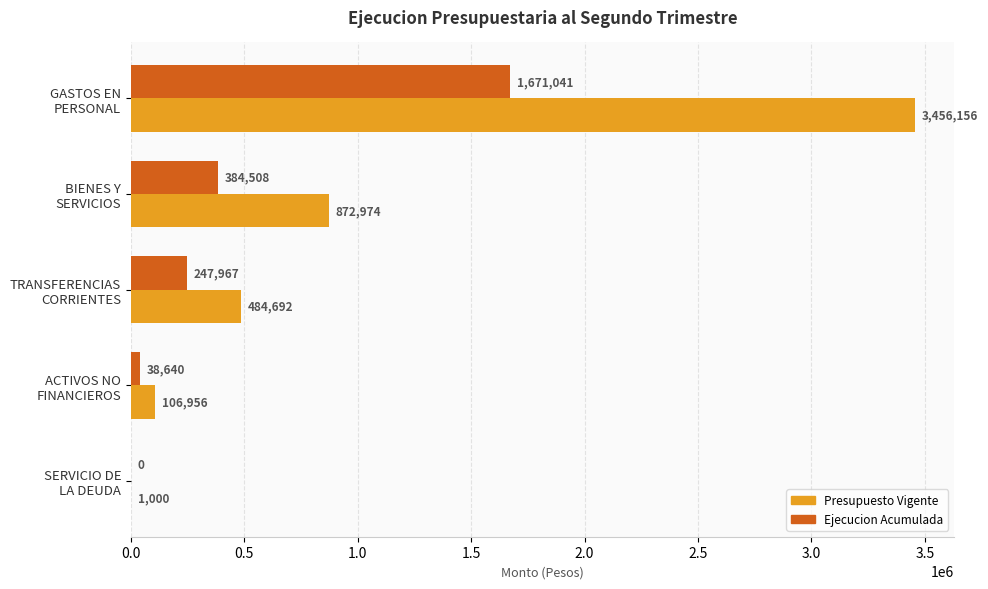

Which series has the largest total across all categories?

Presupuesto Vigente